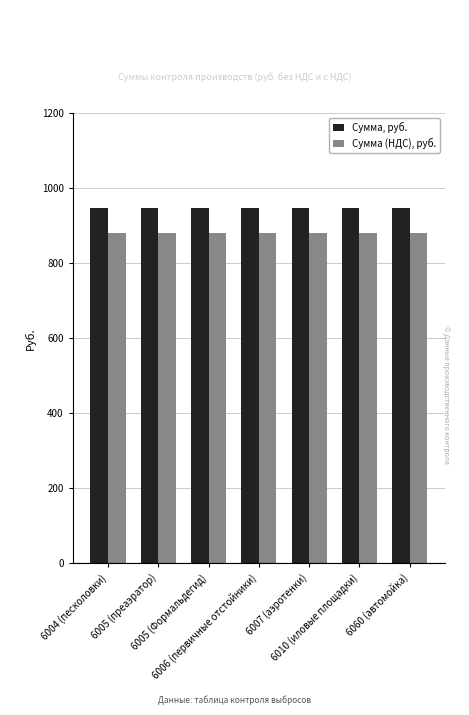

Rank the series by their maximum value, from highest to lowest.

Сумма, руб., Сумма (НДС), руб.